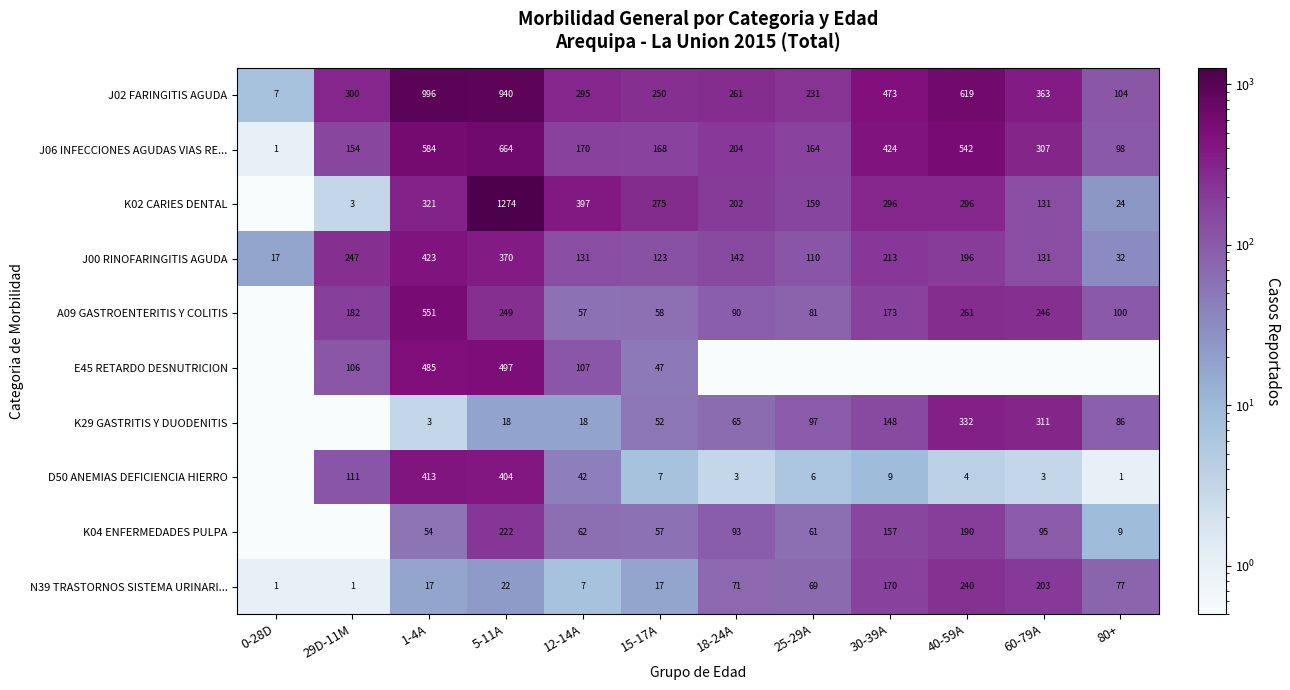

How many data points does each series have?

12